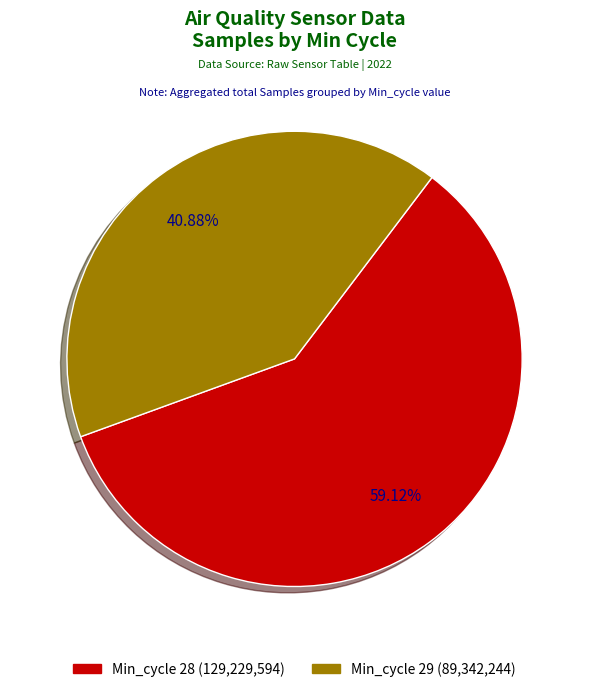

Does any single category account for the majority?

Yes